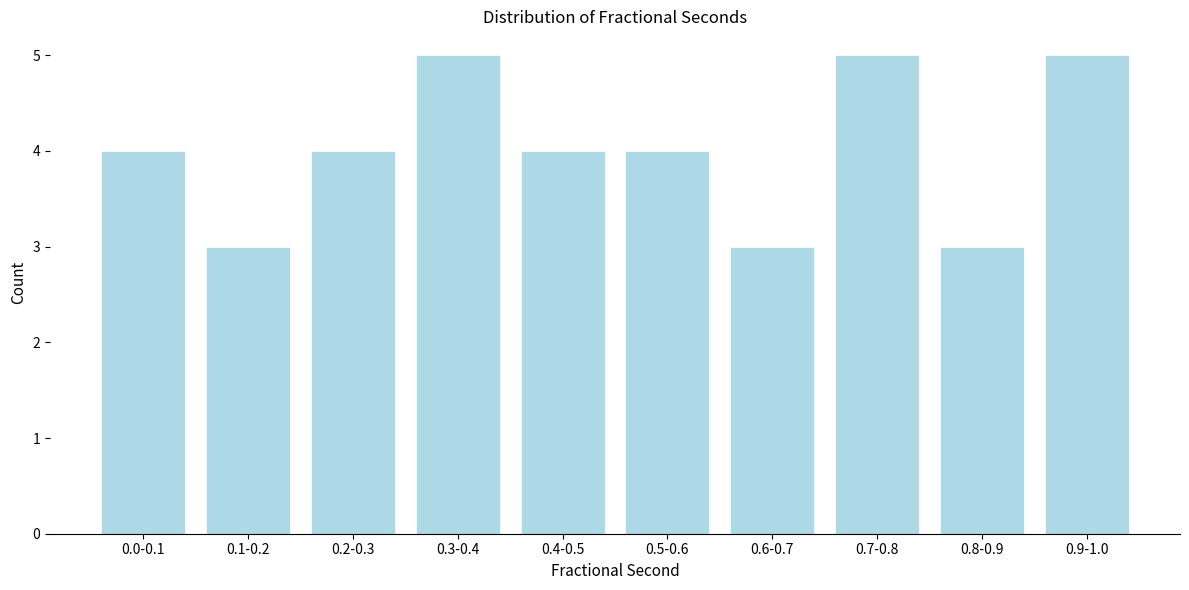

Reading right to left, extract all data points from this chart.

0.9-1.0=5	0.8-0.9=3	0.7-0.8=5	0.6-0.7=3	0.5-0.6=4	0.4-0.5=4	0.3-0.4=5	0.2-0.3=4	0.1-0.2=3	0.0-0.1=4